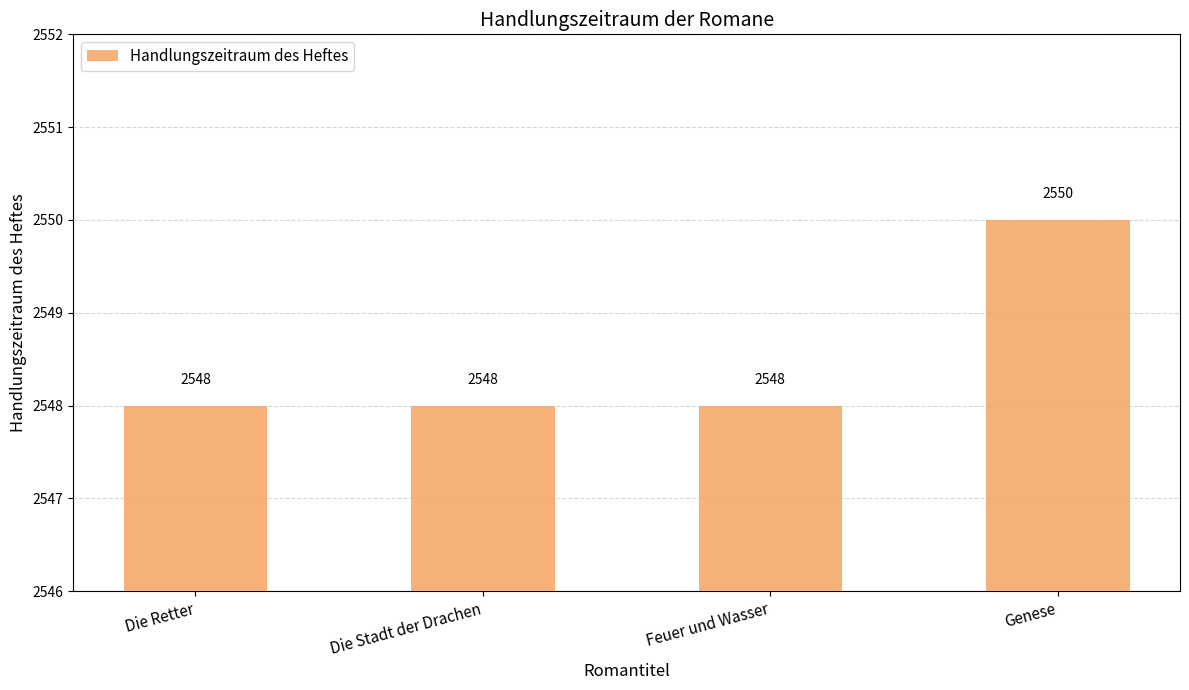

What is the change in value from Die Stadt der Drachen to Genese?

+2